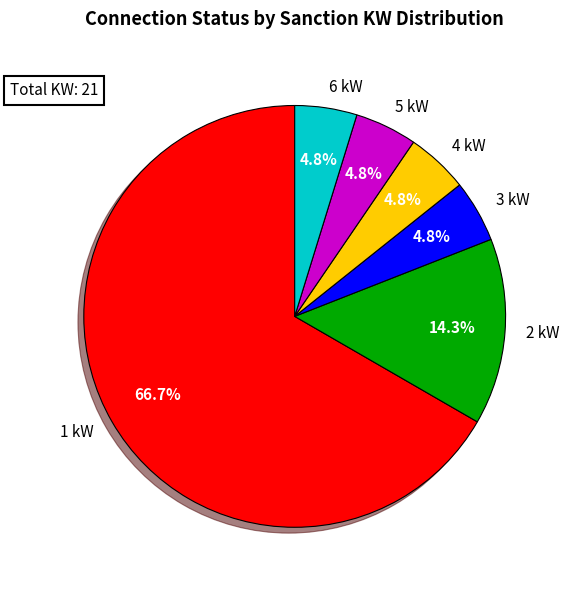

How many segments does this pie chart have?

6